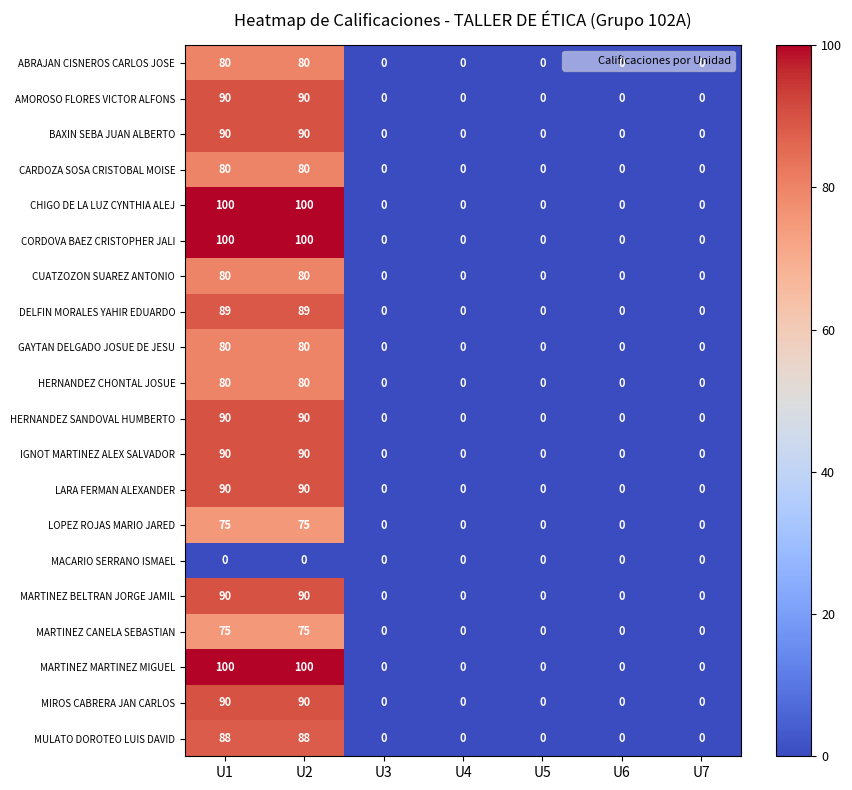

The CHIGO DE LA LUZ CYNTHIA ALEJ series shows 30 at U1. True or false?

False